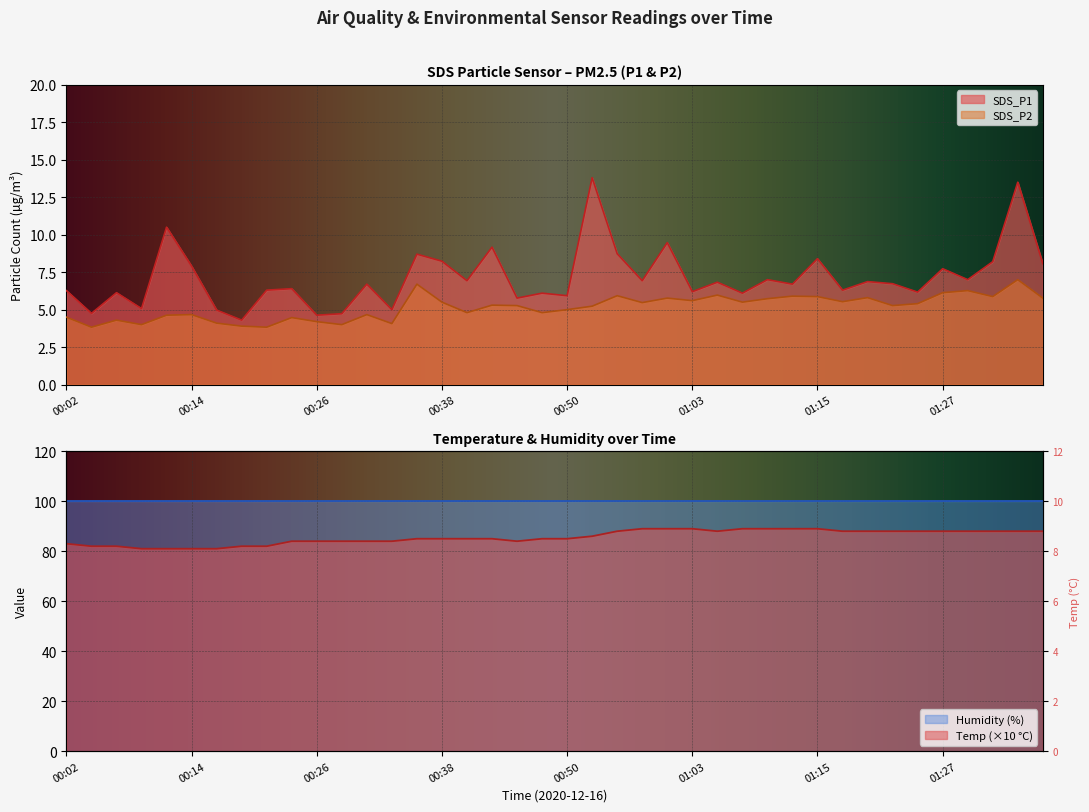

The value of SDS_P1 at 00:50 is 5.9. True or false?

True